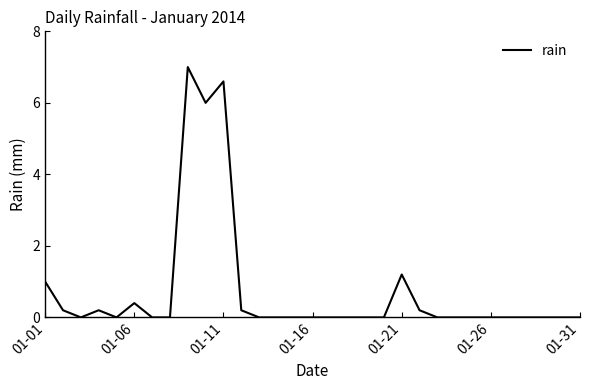

Does the chart have visible grid lines?

No